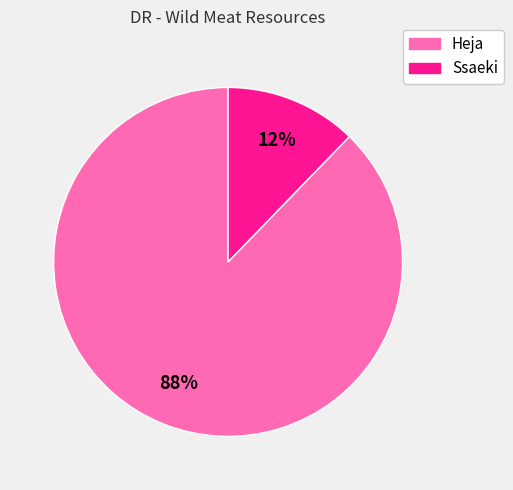

What is the smallest slice in the pie chart?

Ssaeki